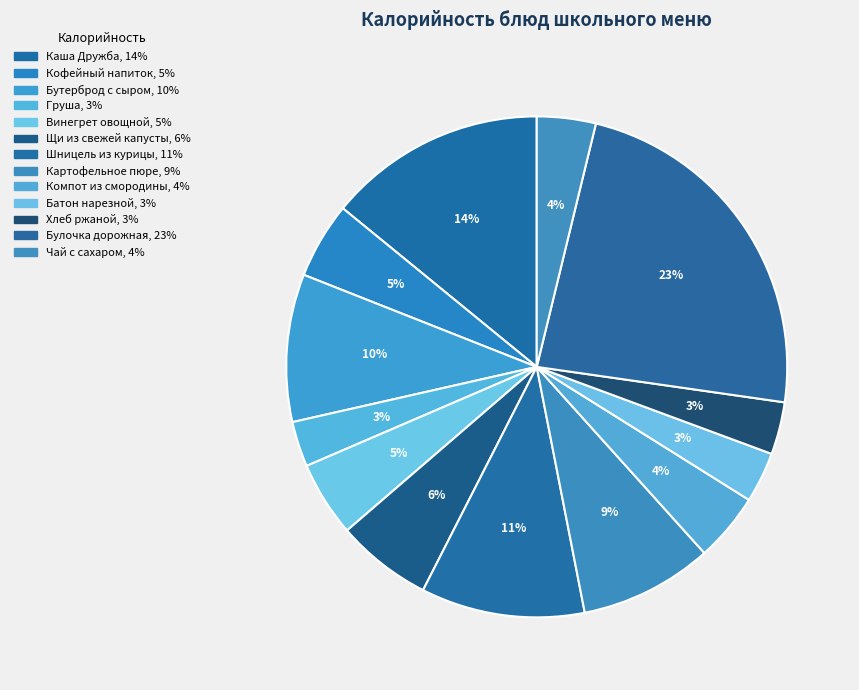

How many slices are in this pie chart?

13